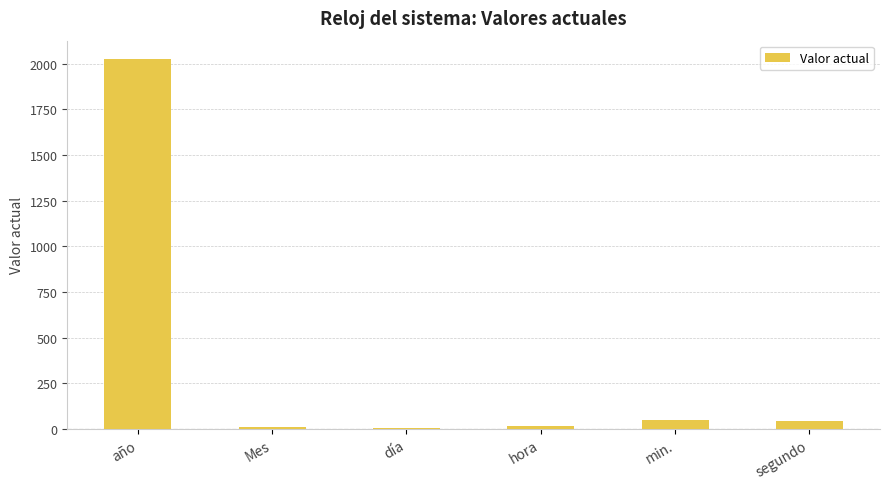

How many distinct data groups are displayed?

1